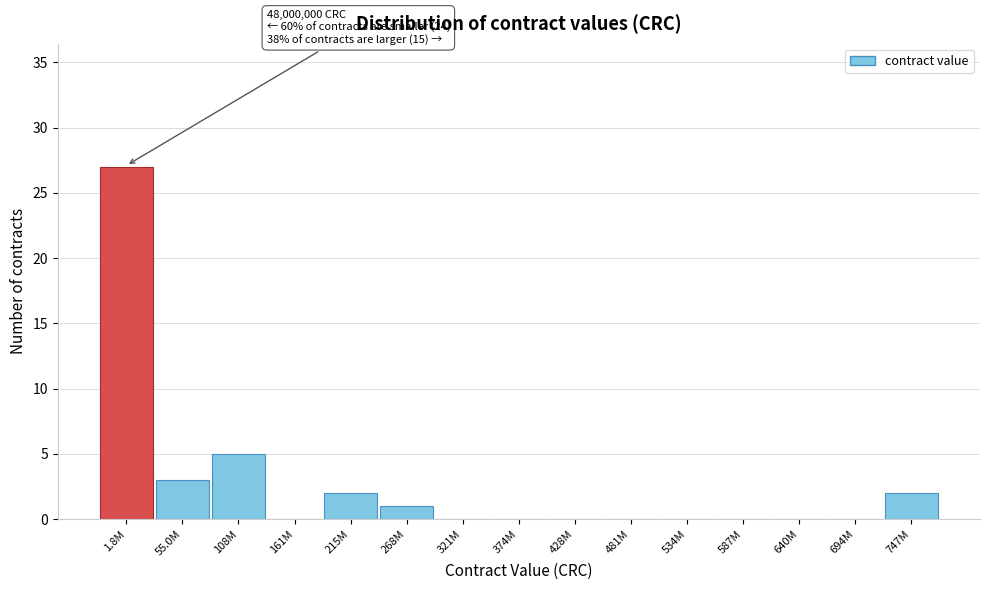

Reading right to left, extract all data points from this chart.

747M=2	694M=0	640M=0	587M=0	534M=0	481M=0	428M=0	374M=0	321M=0	268M=1	215M=2	161M=0	108M=5	55.0M=3	1.8M=27